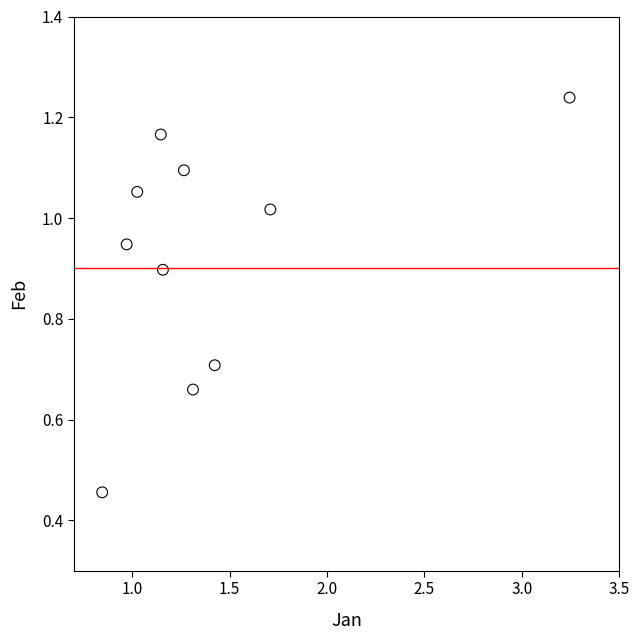

What is the range of Y values (max minus min)?

0.8